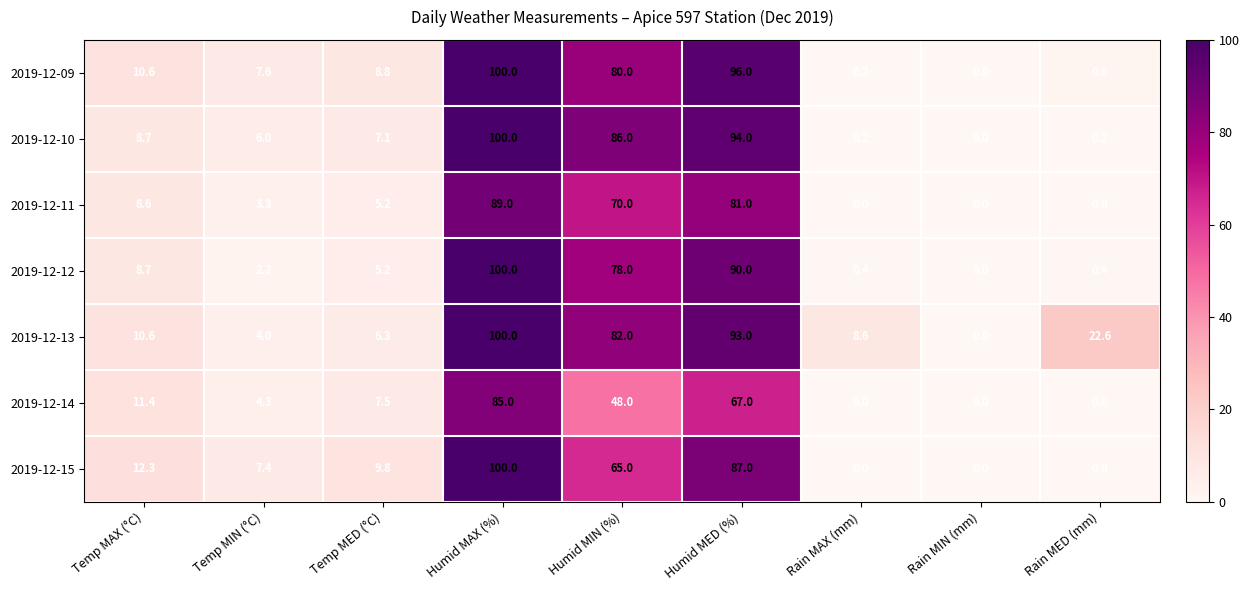

What is the maximum value shown in the chart?

100.0